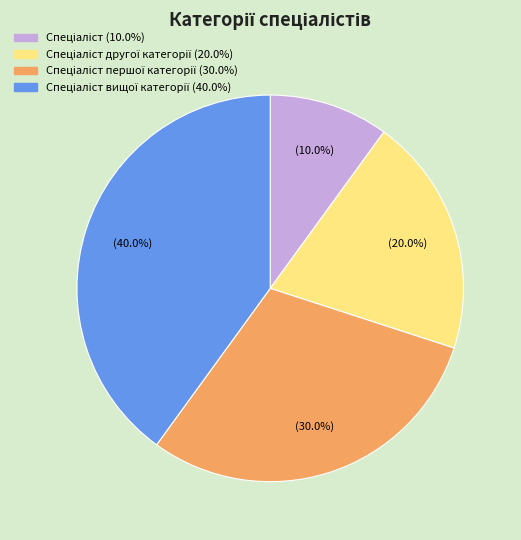

To the nearest percent, what is the difference between the largest and smallest slice percentages?

30%